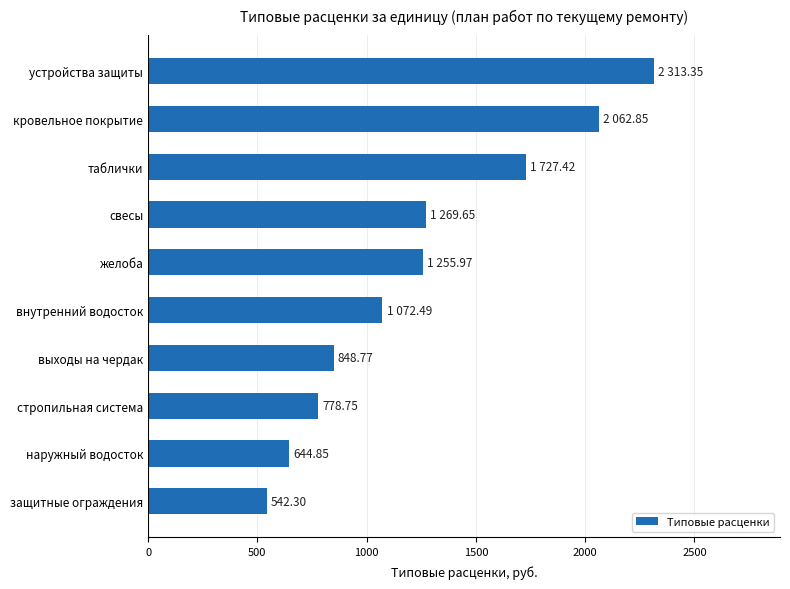

What is the change in value from выходы на чердак to желоба?

+407.2